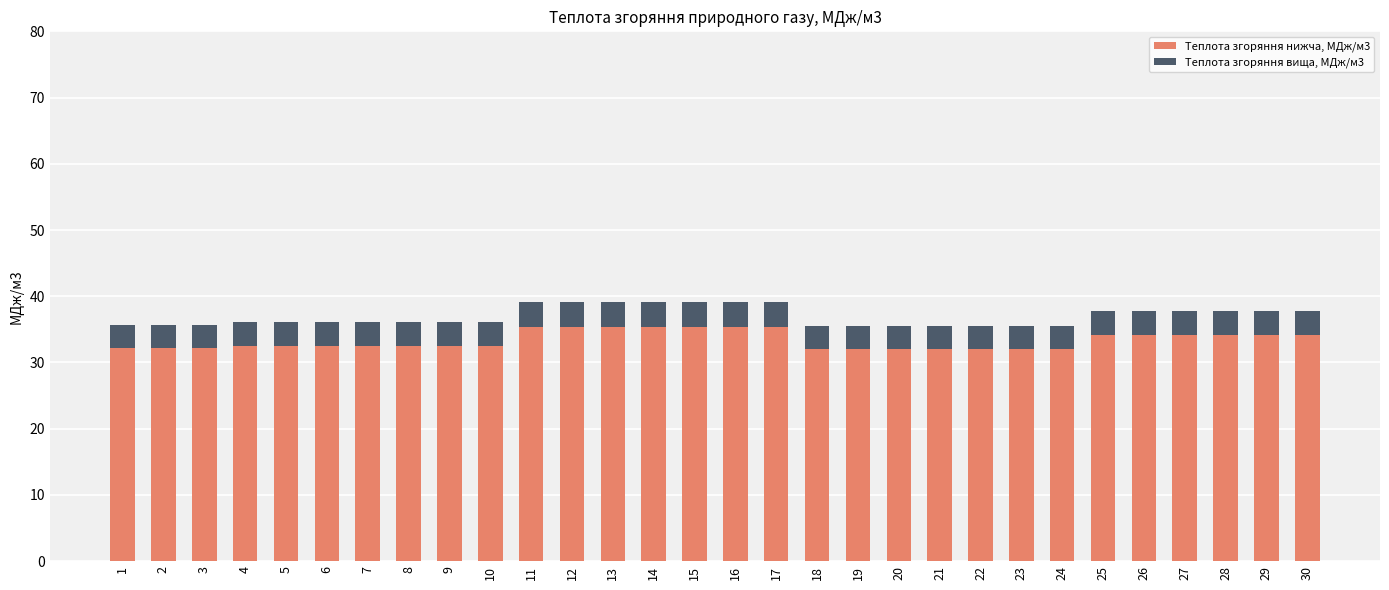

True or false: Теплота згоряння нижча, МДж/м3 has a value of 32.1 at 2.

True